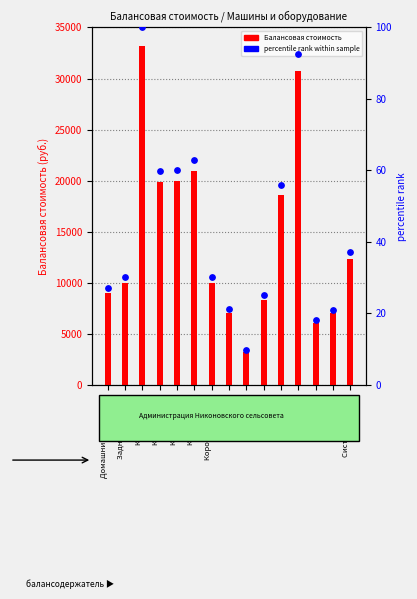

Is the value of Percentile rank at Системный блок greater than the value of Балансовая стоимость at Монитор?

No